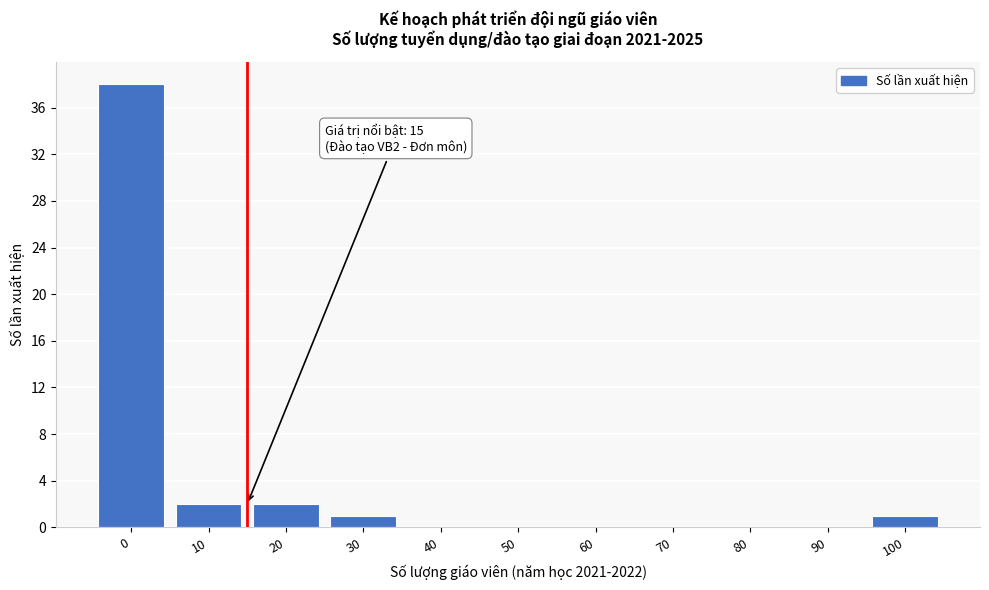

Reading left to right, transcribe all the data shown in this chart.

0=38	10=2	20=2	30=1	40=0	50=0	60=0	70=0	80=0	90=0	100=1